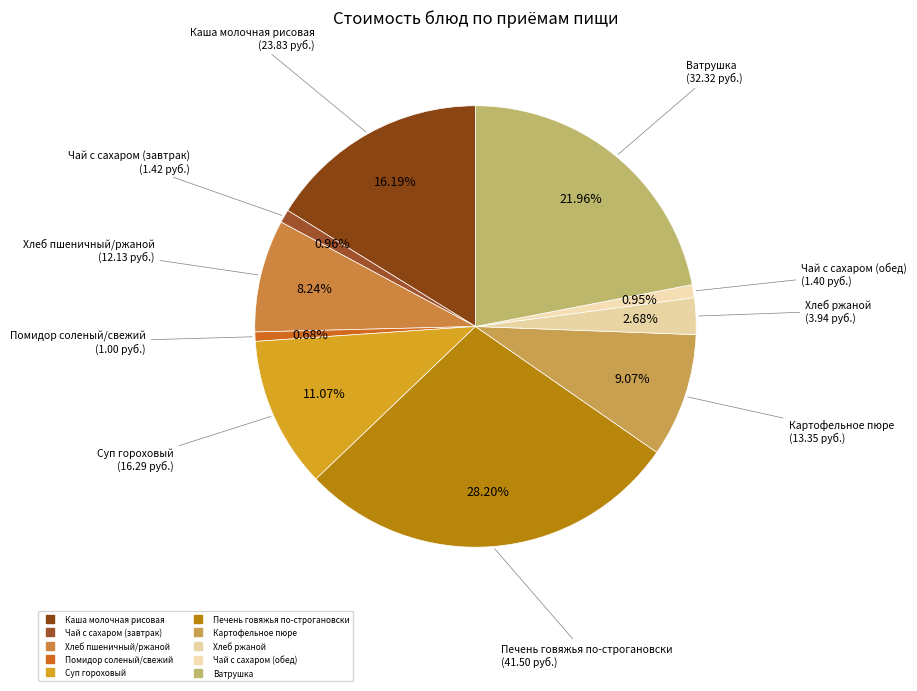

What is the ratio of the value at Печень говяжья по-строгановски to the value at Чай с сахаром (обед)?

29.6